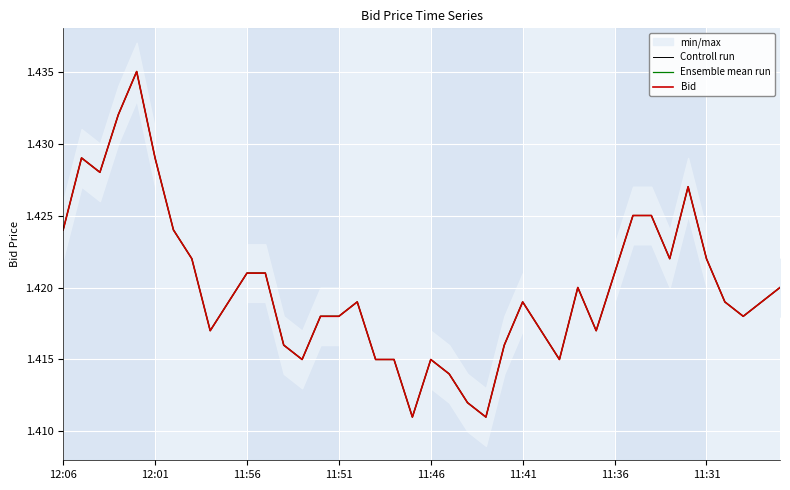

What is the sum of all Ensemble mean run values?

56.8